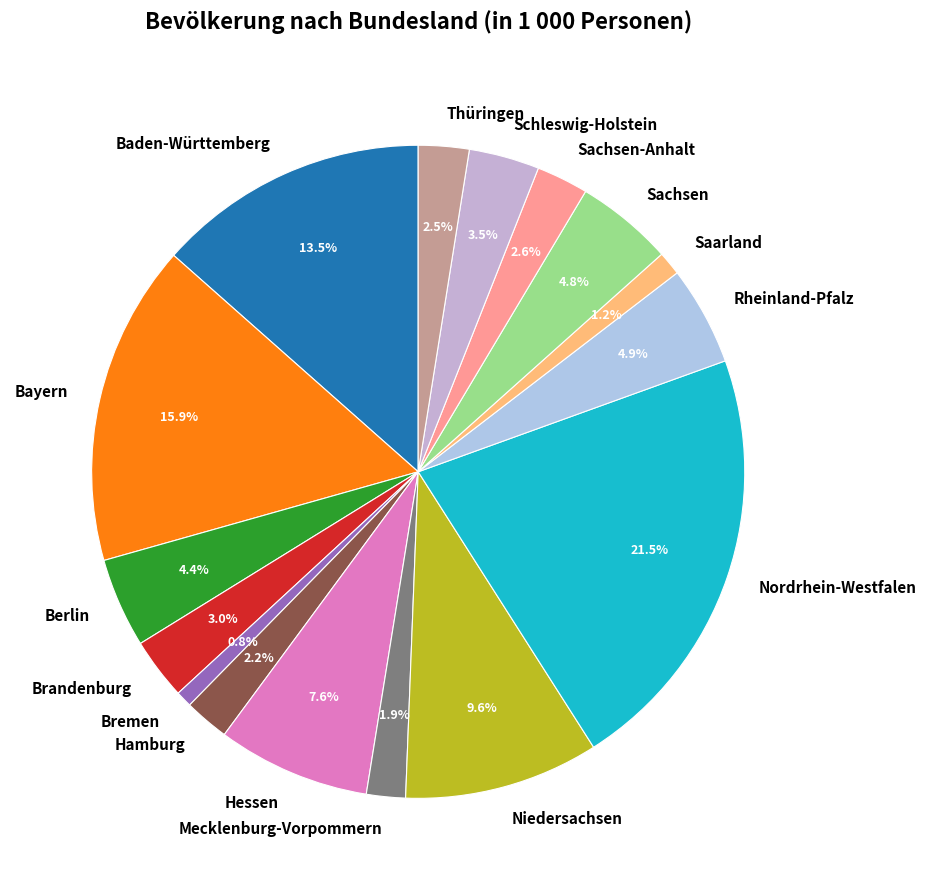

Which has a higher value, Hessen or Mecklenburg-Vorpommern?

Hessen